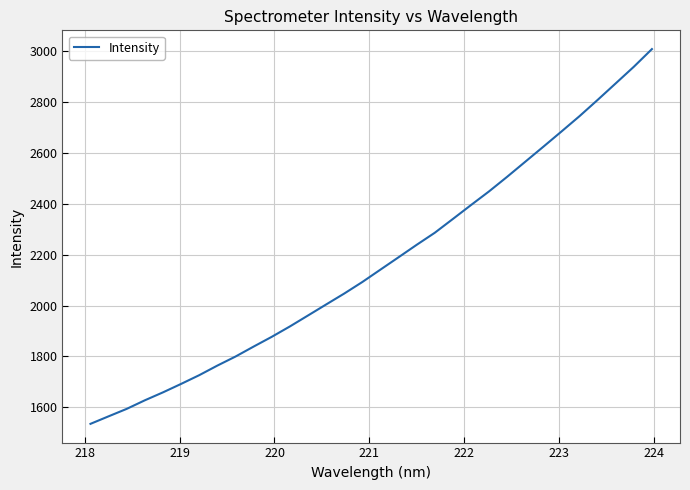

Reading right to left, extract all data points from this chart.

3007.1	2937.7	2872.5	2807.6	2743.9	2683.5	2623.8	2564.7	2505.7	2448.4	2394.5	2339.9	2285.7	2238.4	2189.5	2141.0	2092.4	2047.0	2004.1	1960.9	1917.8	1877.1	1838.8	1799.7	1764.2	1726.6	1692.3	1659.1	1627.9	1594.2	1565.0	1535.4